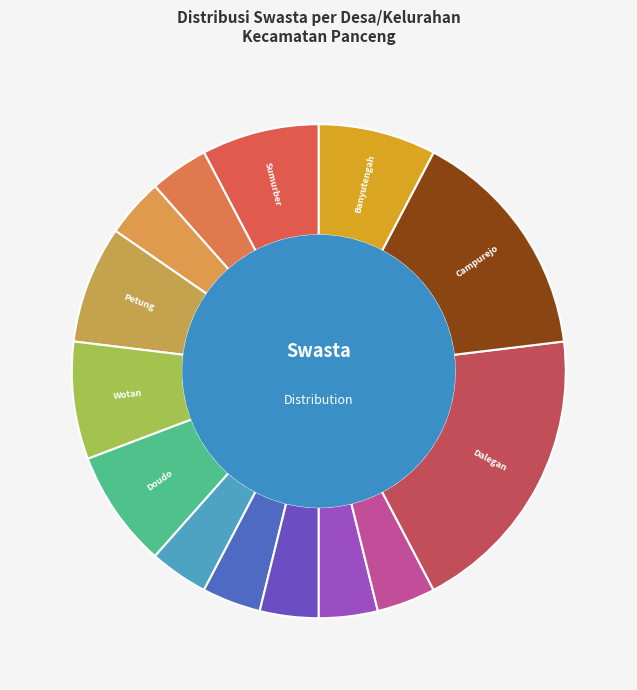

How many segments does this pie chart have?

14